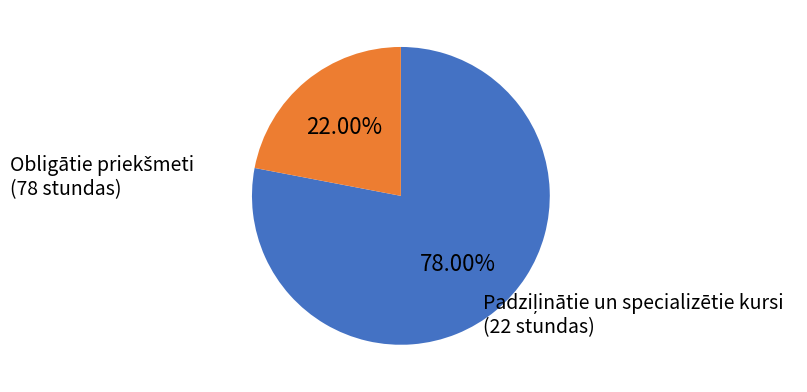

Is there any slice that represents more than half of the pie?

Yes